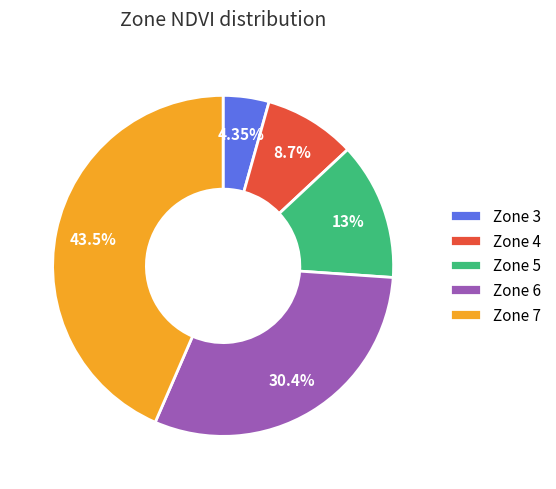

Rank the categories by value from lowest to highest.

Zone 3, Zone 4, Zone 5, Zone 6, Zone 7